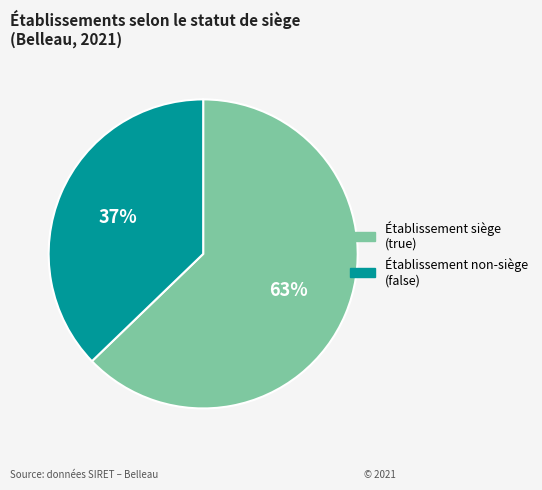

To the nearest percent, what is the average slice percentage?

50%